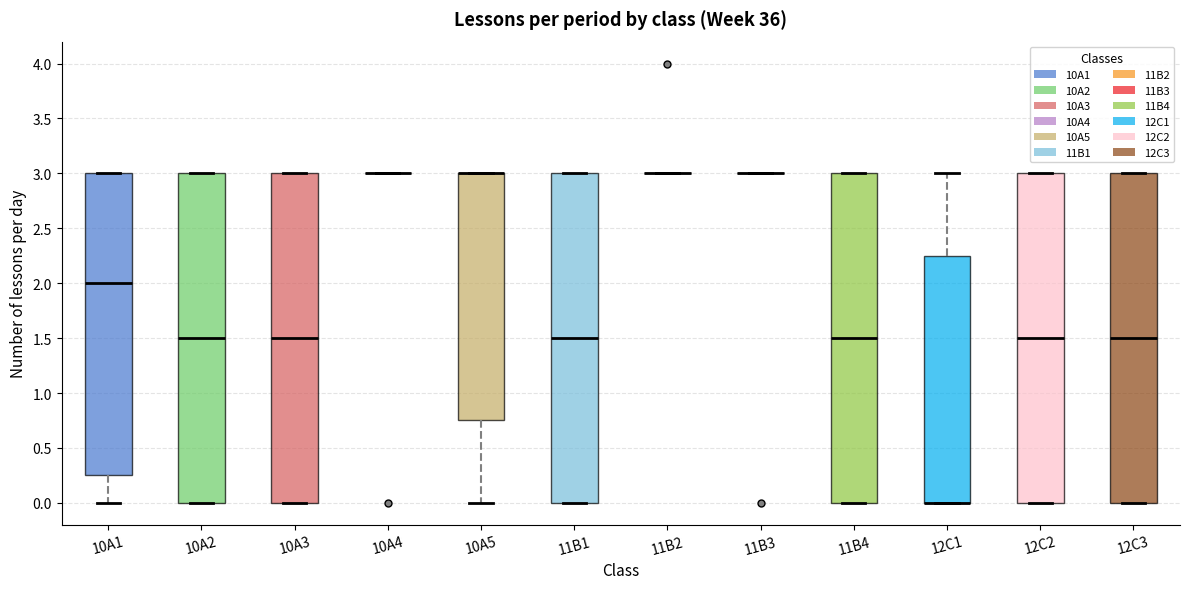

Reading left to right, transcribe this box plot: for each box, give where its median line is, the range the box spans, and where its two whiskers end, as read against the y-axis. The values are not printed on the chart, so give them approximately, as read against the axis.

10A1: median 2.00, box 0.25 to 3.00, whiskers 0.00 to 3.00
10A2: median 1.50, box 0.00 to 3.00, whiskers 0.00 to 3.00
10A3: median 1.50, box 0.00 to 3.00, whiskers 0.00 to 3.00
10A4: box collapsed to a line at 3.00, whiskers 3.00 to 3.00
10A5: median 3.00 (drawn on the box's upper edge), box 0.75 to 3.00, whiskers 0.00 to 3.00
11B1: median 1.50, box 0.00 to 3.00, whiskers 0.00 to 3.00
11B2: box collapsed to a line at 3.00, whiskers 3.00 to 3.00
11B3: box collapsed to a line at 3.00, whiskers 3.00 to 3.00
11B4: median 1.50, box 0.00 to 3.00, whiskers 0.00 to 3.00
12C1: median 0.00 (drawn on the box's lower edge), box 0.00 to 2.25, whiskers 0.00 to 3.00
12C2: median 1.50, box 0.00 to 3.00, whiskers 0.00 to 3.00
12C3: median 1.50, box 0.00 to 3.00, whiskers 0.00 to 3.00